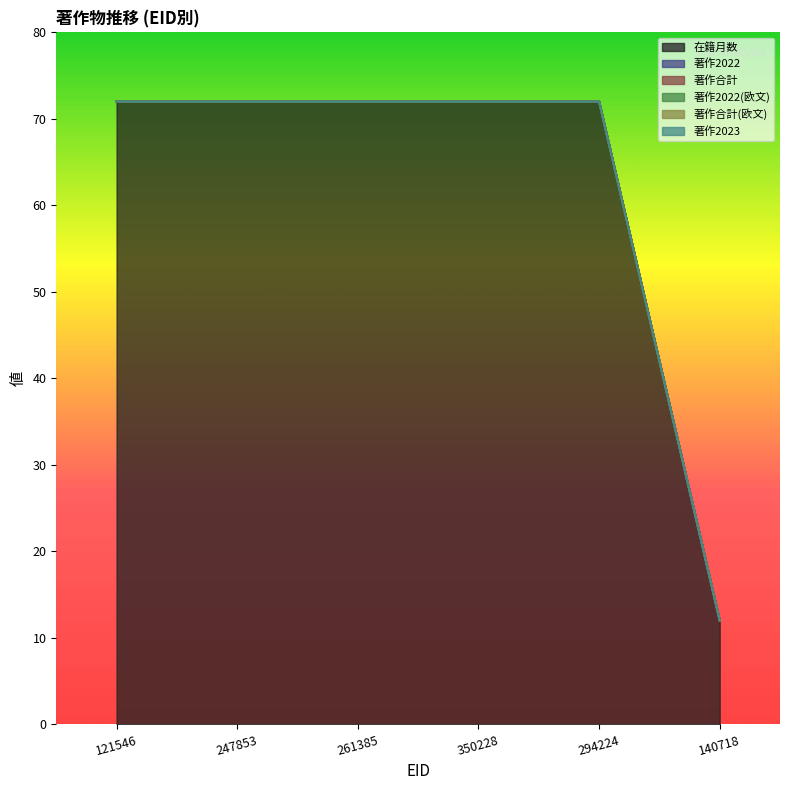

Does the chart have visible grid lines?

No